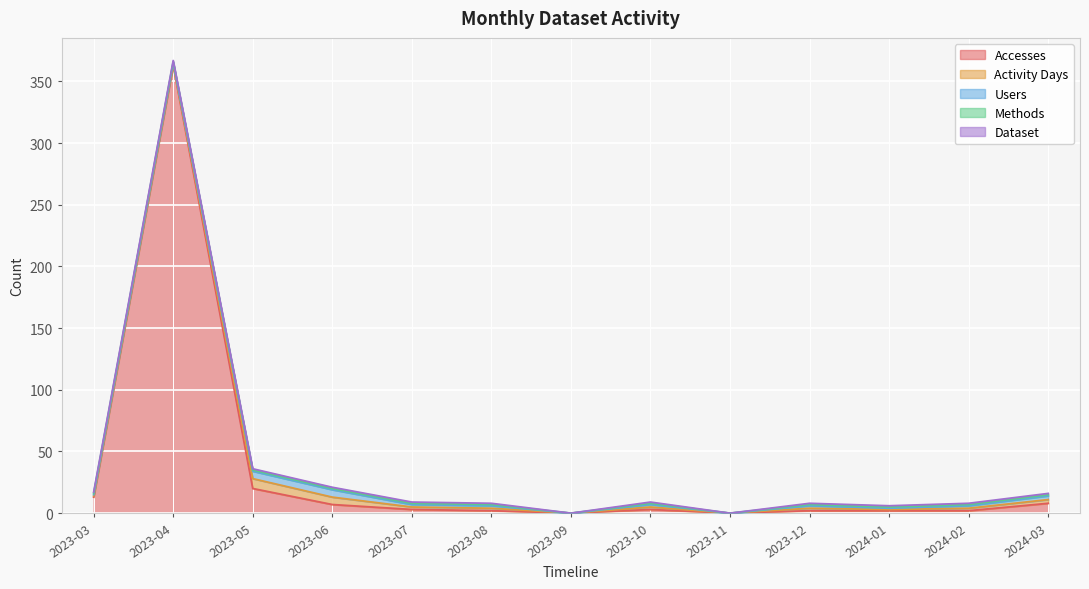

The value of Activity Days at 2023-12 is 3. True or false?

False